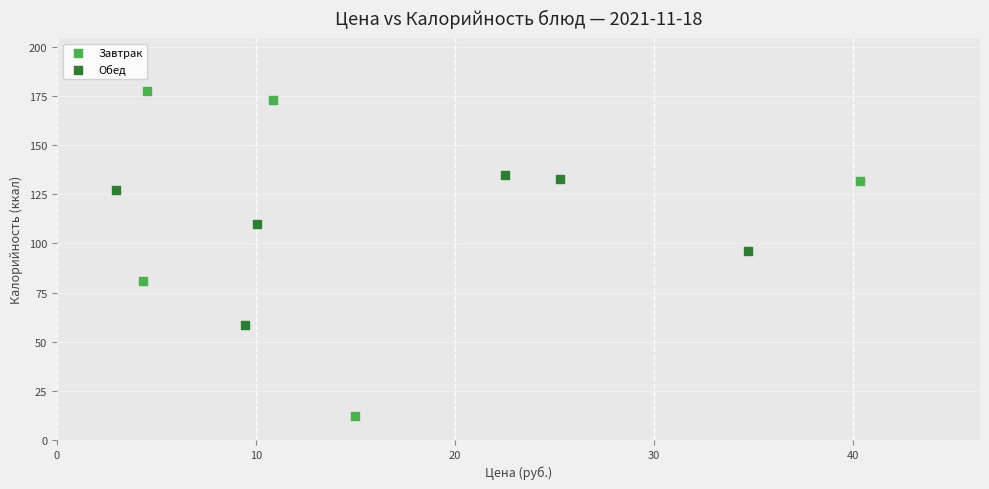

Which series reaches the minimum Y coordinate?

Завтрак